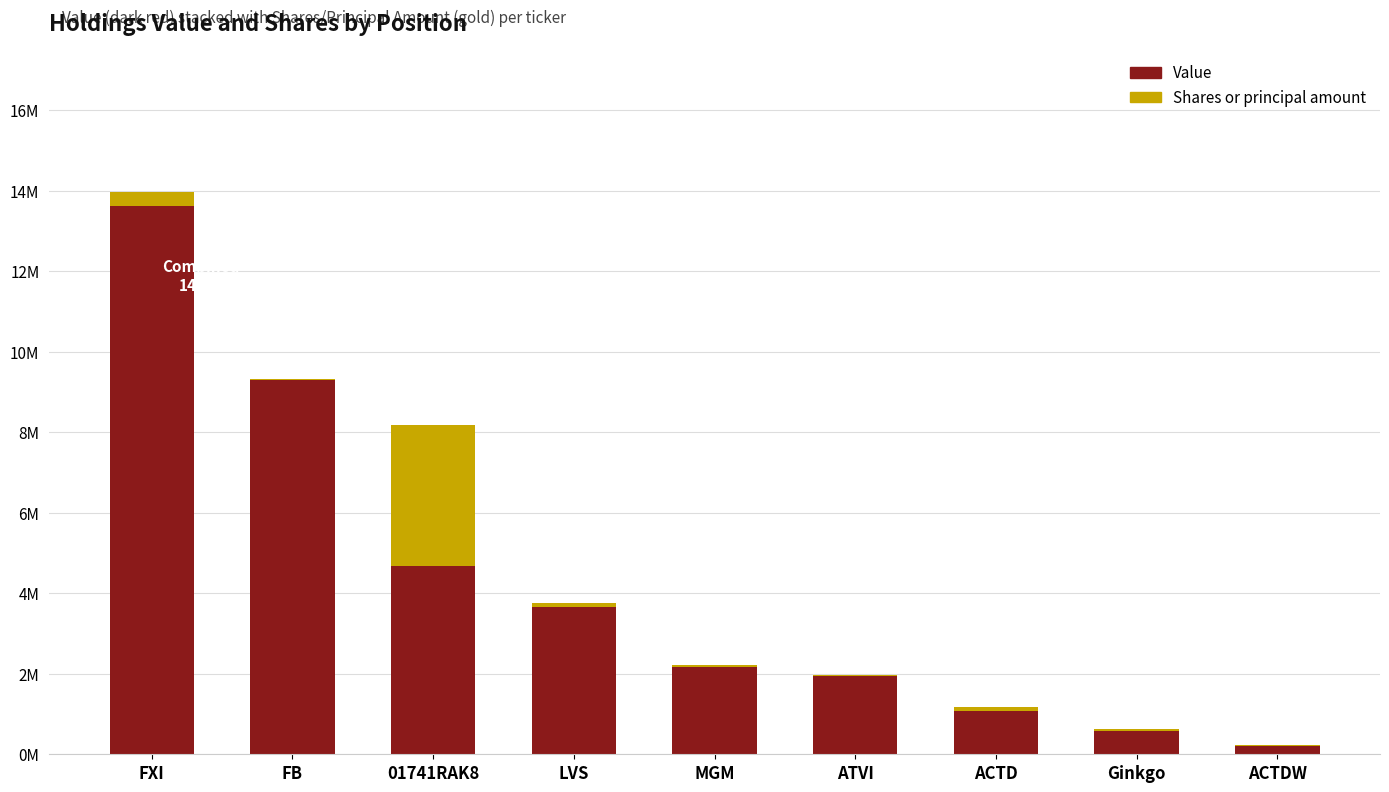

What is the sum of all Value values?

37225000